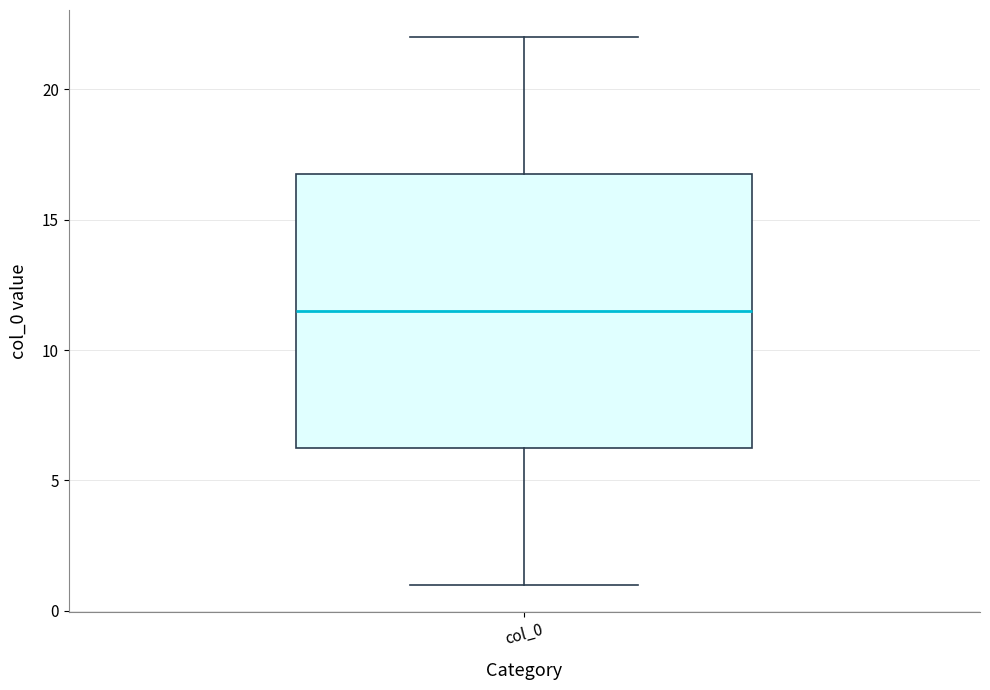

Read this box plot against the y-axis: the position of the median line, the range covered by the box, and the ends of both whiskers. The values are not printed on the chart, so give them approximately, as read against the axis.

median 11.5, box 6.5 to 17.0, whiskers 1.0 to 22.0